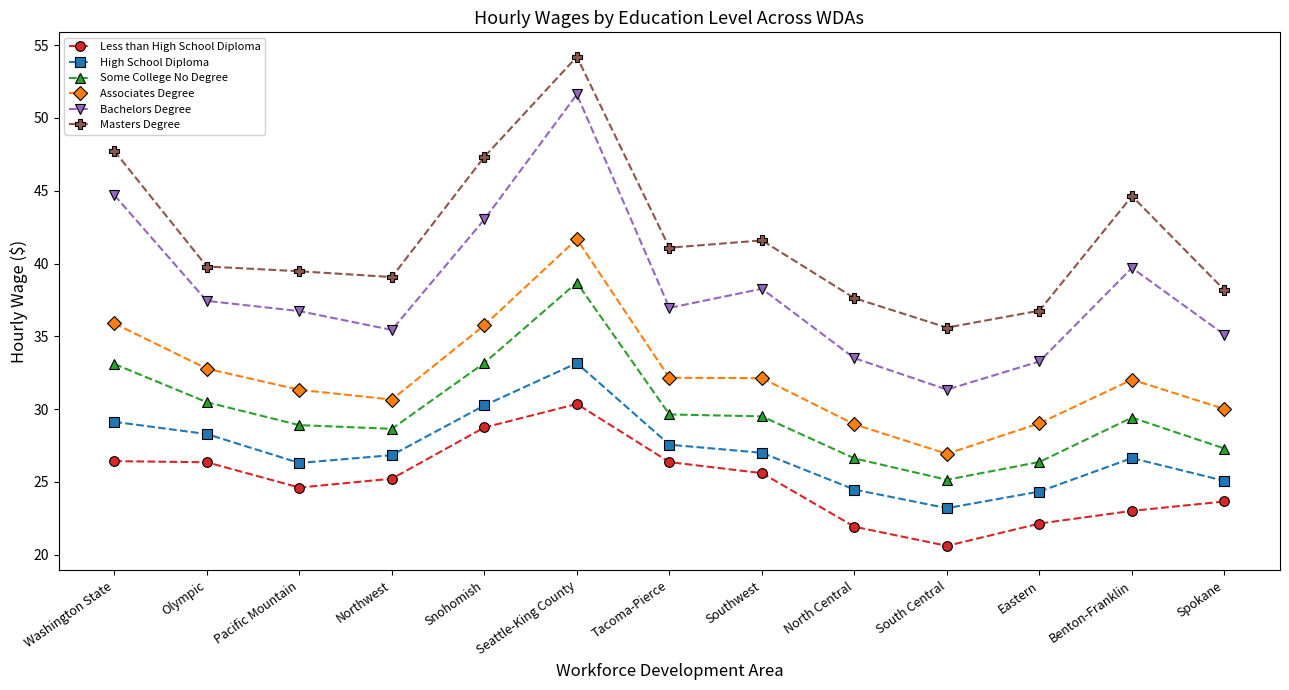

True or false: Some College No Degree and Less than High School Diploma cross at least once.

False